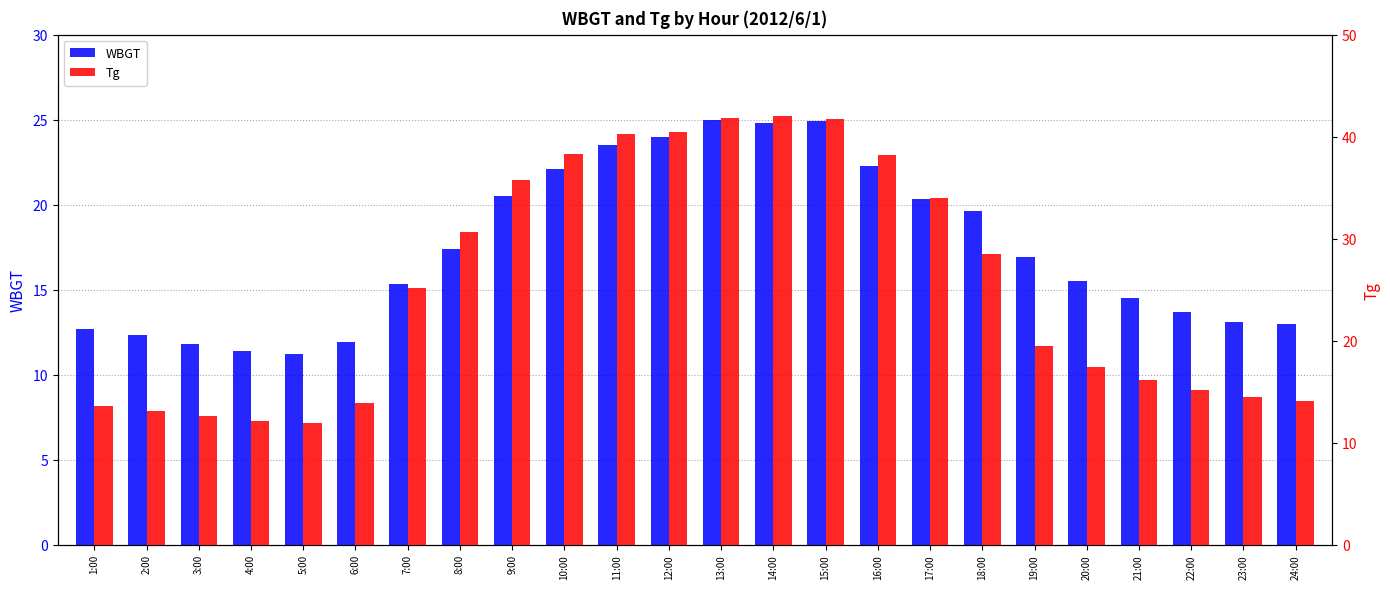

What position from the right is 4:00?

21